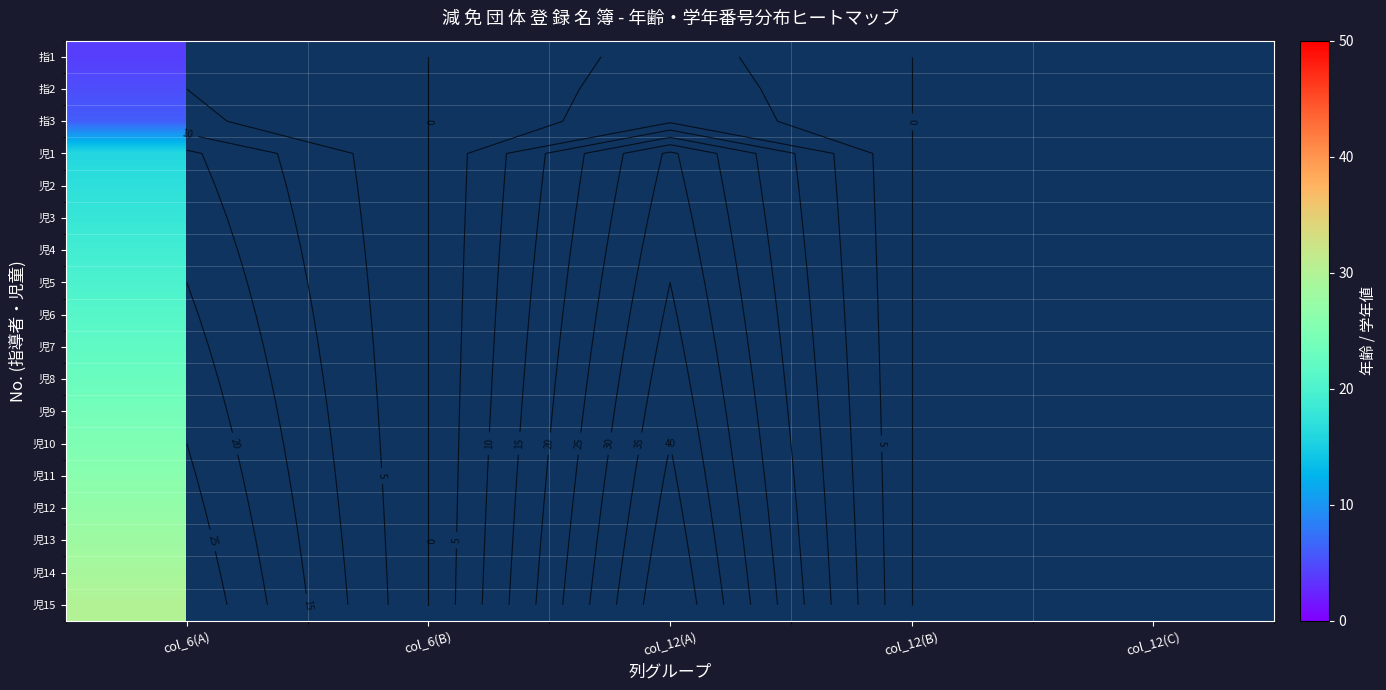

Where is 児4 nearest to the value 26?

col_6(A)